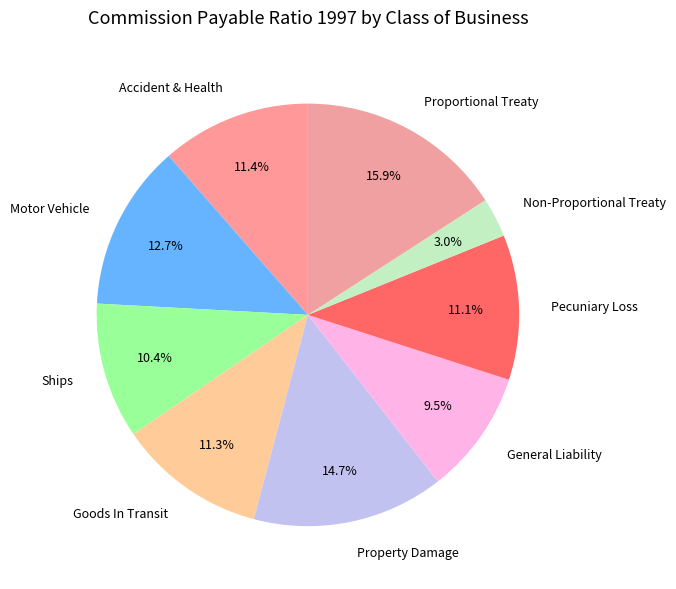

Is there a majority slice in this chart?

No